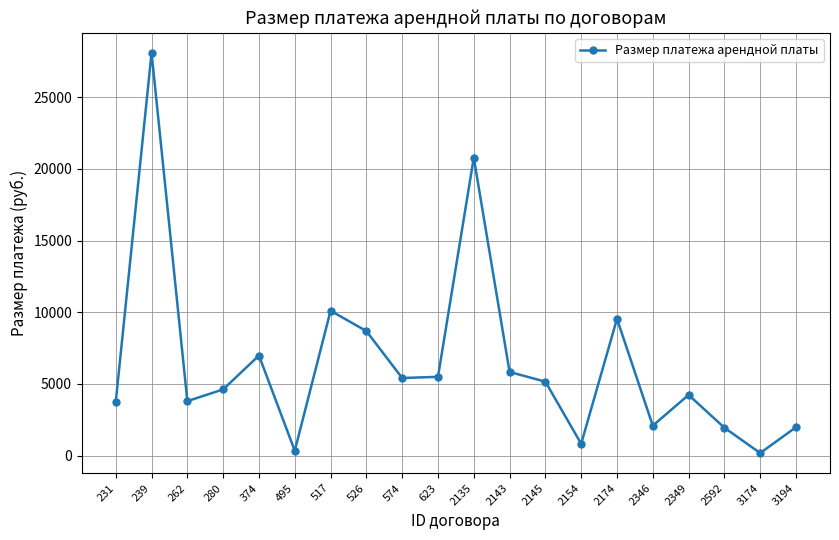

Is it true that the value at 239 is 28097.6?

True